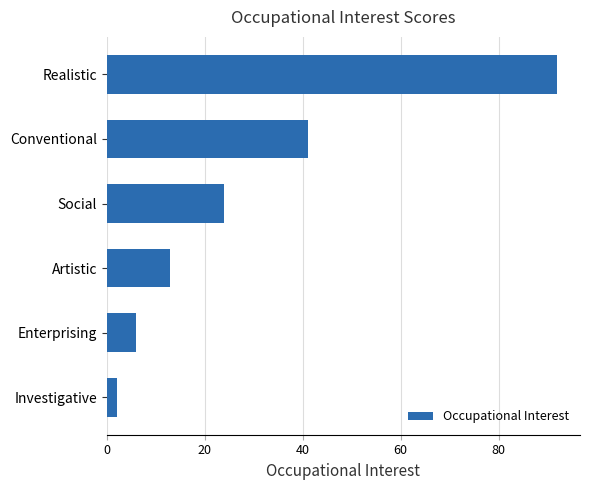

How many bars are there in total?

6